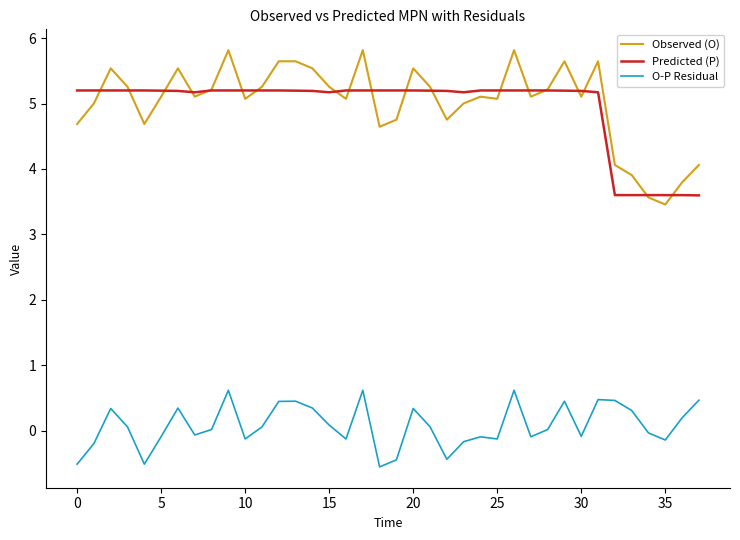

What is the highest value of the O-P Residual series?

0.6